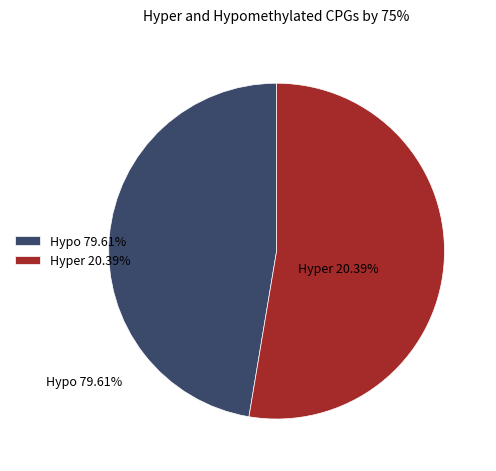

What is the ratio of the value at Hyper 20.39% to the value at Hypo 79.61%?

1.1